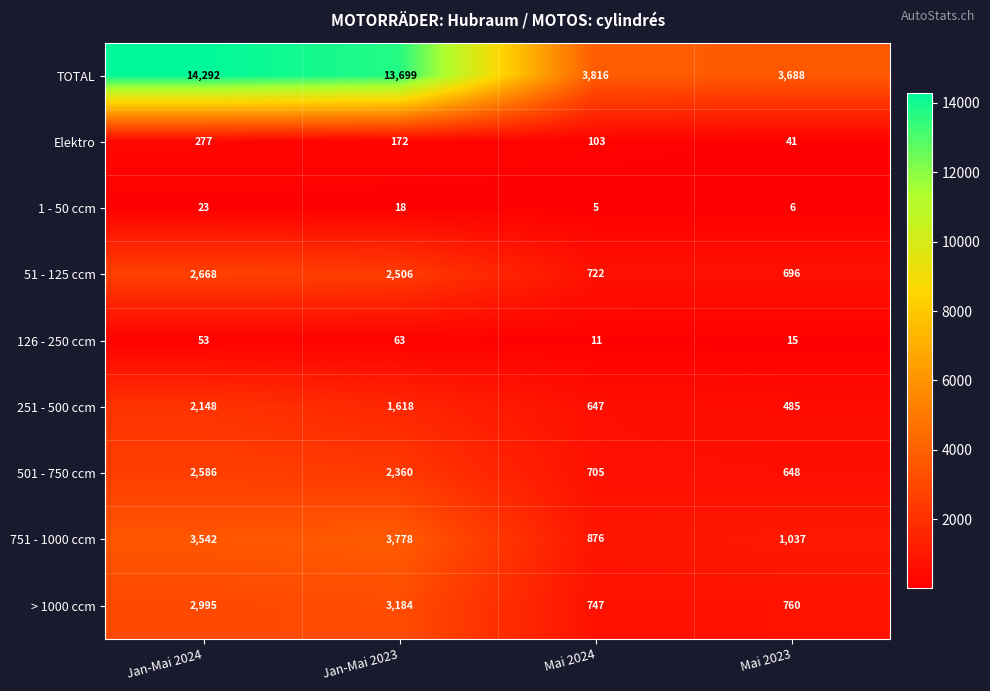

At how many categories does at least one series exceed 4214?

2